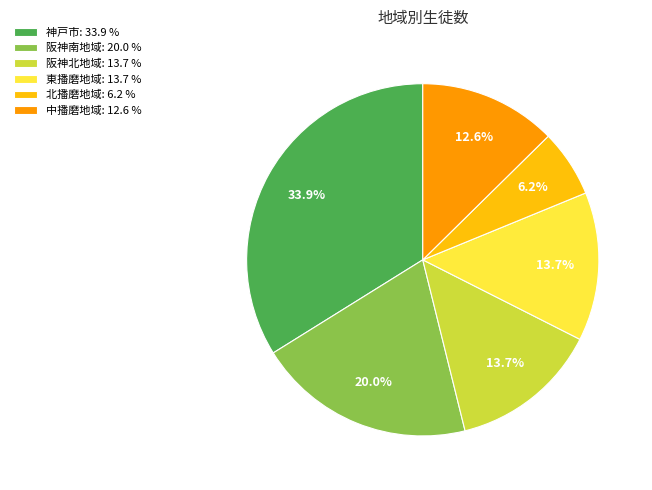

The 神戸市 slice represents 28% of the pie. True or false?

False